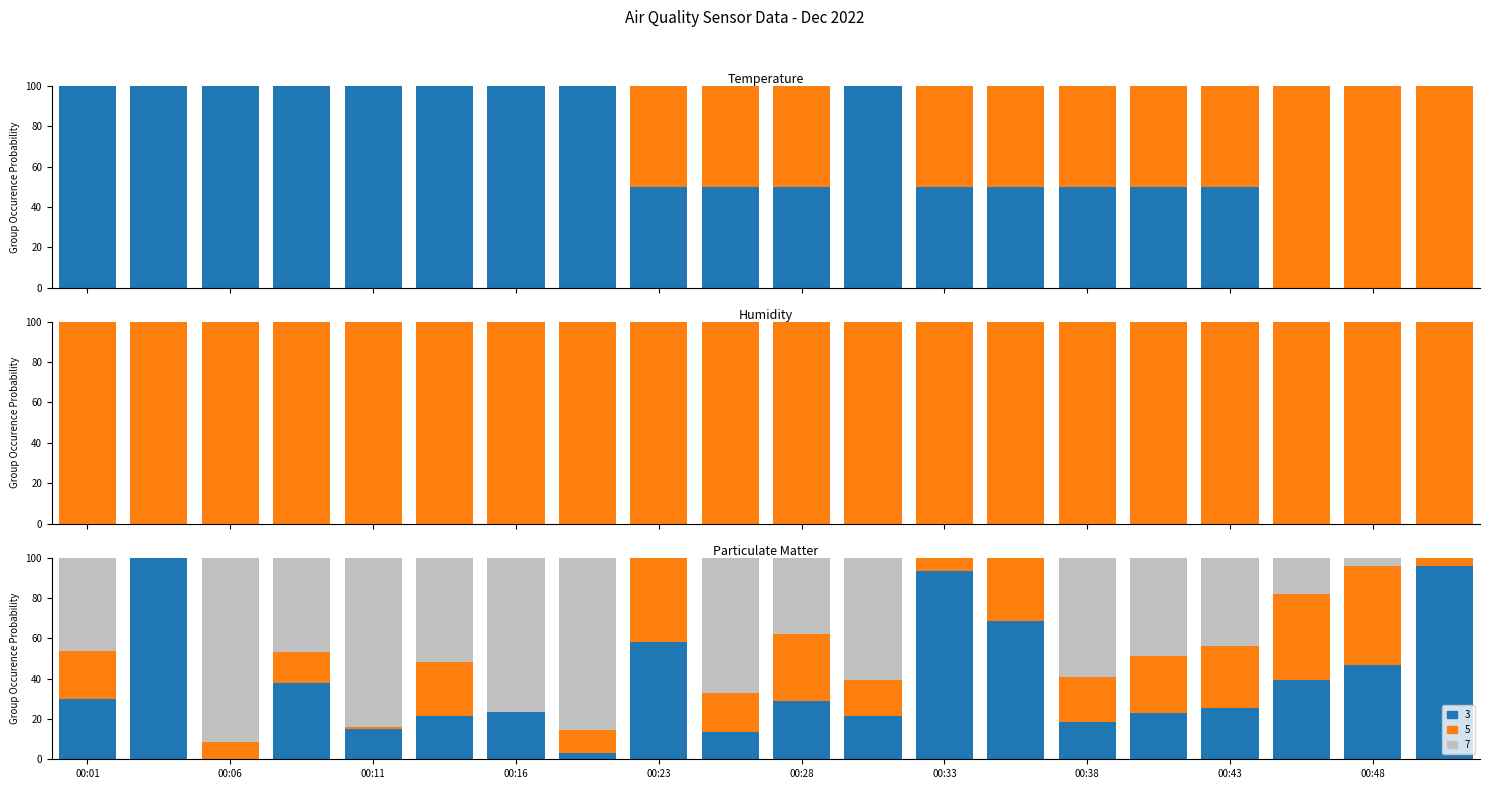

What is the sum of all Series 3 values?

762.7